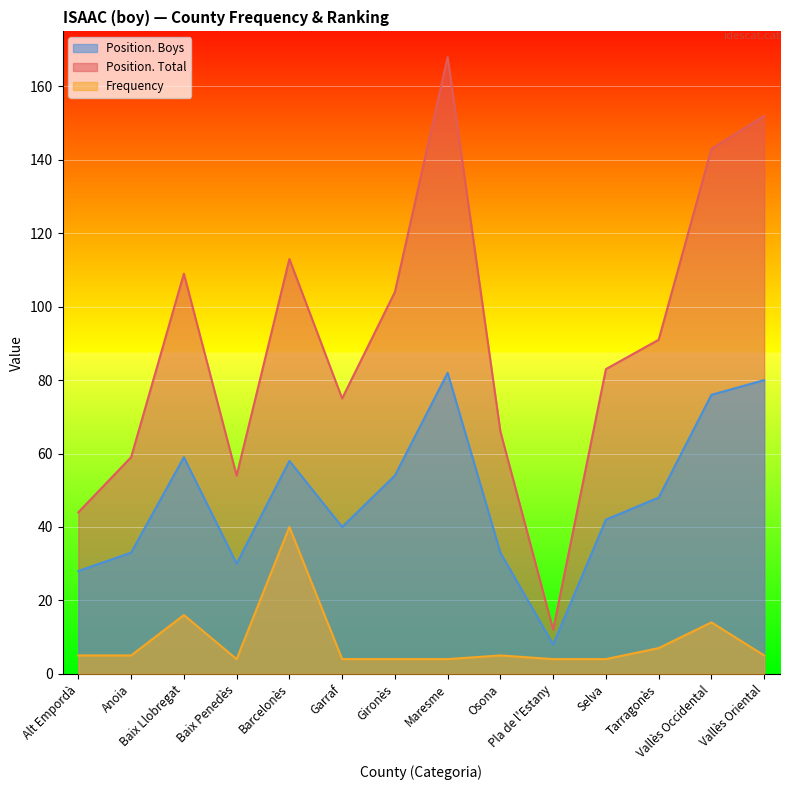

At which label is Position. Total closest to 90?

Tarragonès